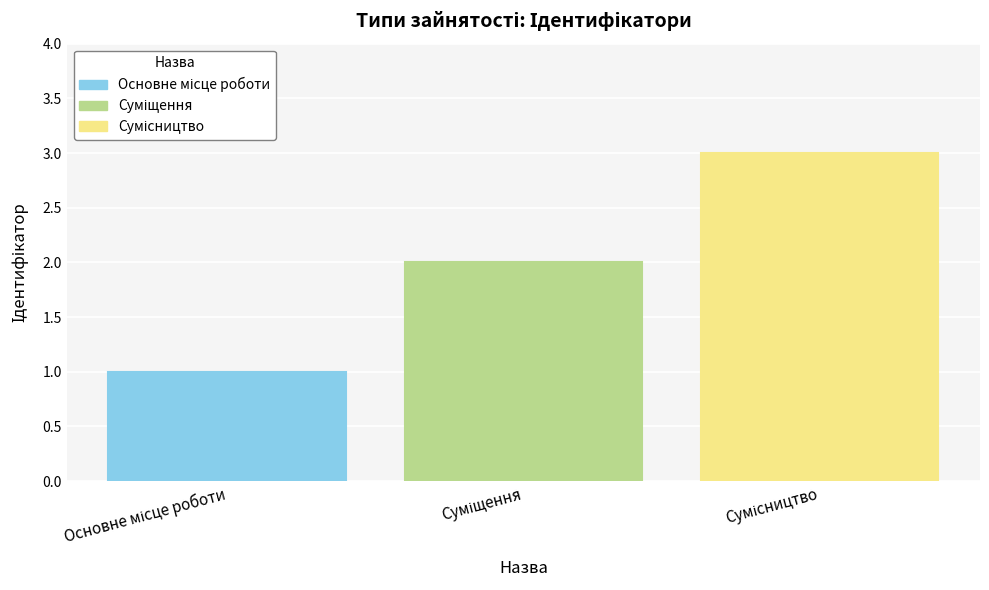

What is the maximum value shown in the chart?

3